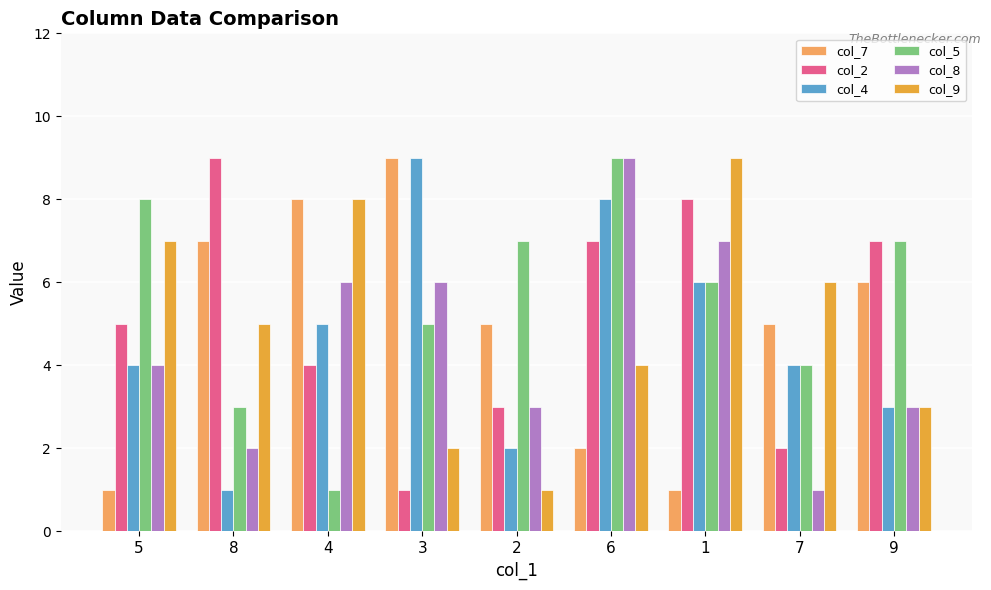

True or false: col_2 has a value of 12 at 6.

False